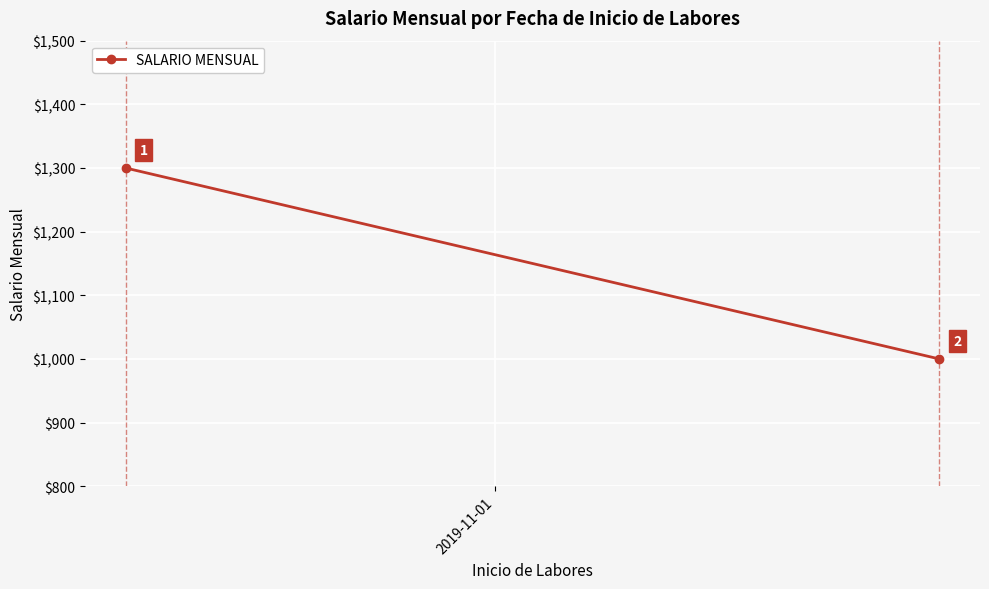

What is the value of the 2nd point from the left?

1000